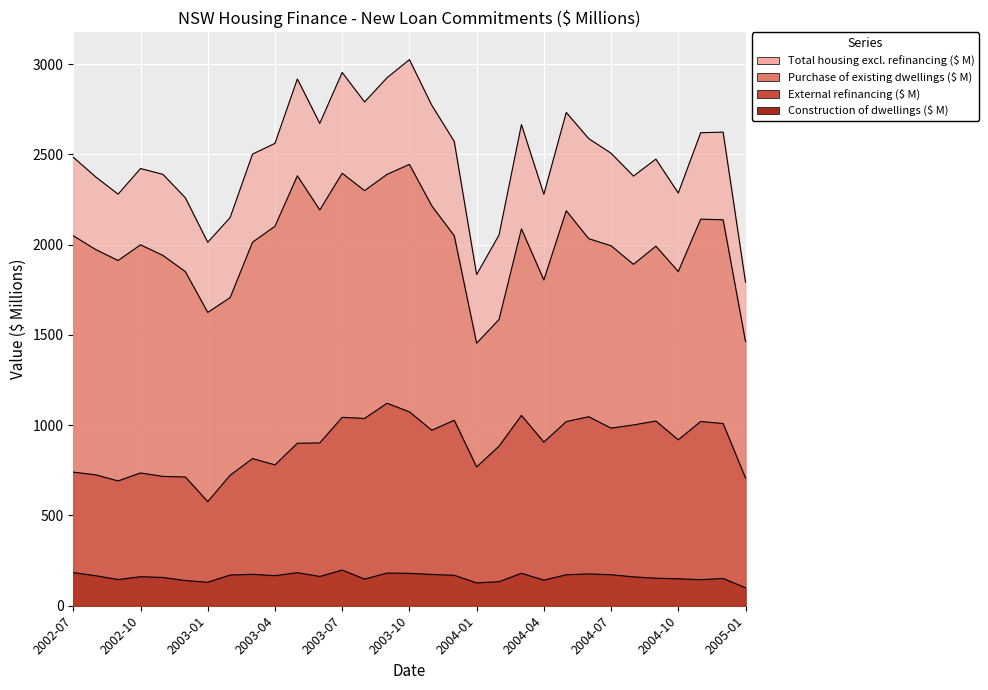

List the labels in order of Construction of dwellings ($ M) value, largest first.

2003-07, 2002-07, 2003-05, 2003-09, 2004-03, 2003-10, 2004-06, 2003-03, 2003-11, 2004-07, 2004-05, 2003-02, 2003-12, 2003-04, 2002-08, 2003-06, 2002-10, 2004-08, 2002-11, 2004-09, 2004-12, 2004-10, 2003-08, 2002-09, 2004-11, 2004-04, 2002-12, 2004-02, 2003-01, 2004-01, 2005-01